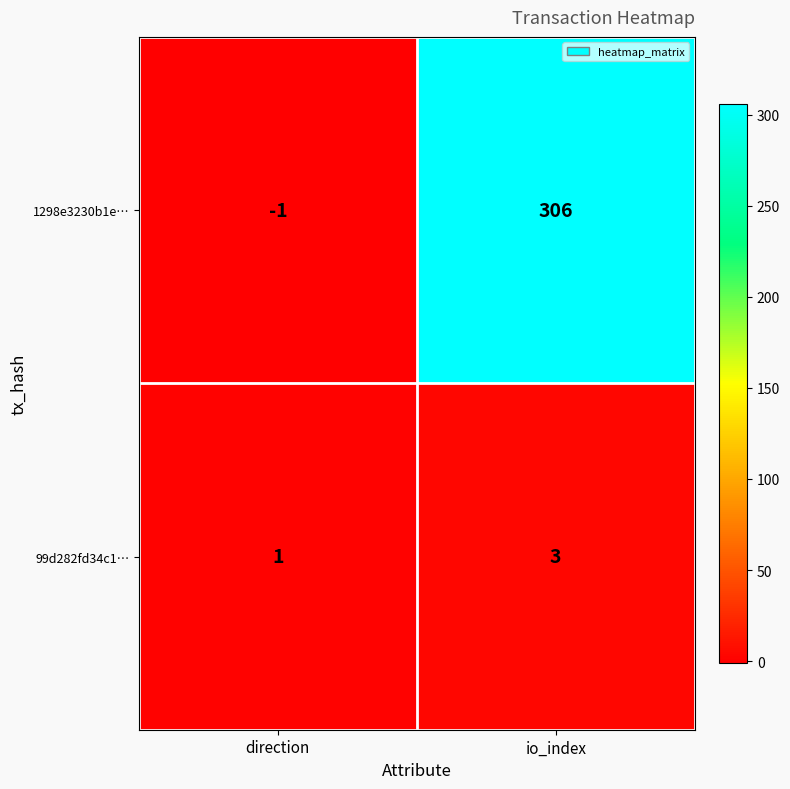

Rank the series by their average value, from highest to lowest.

1298e3230b1e…, 99d282fd34c1…